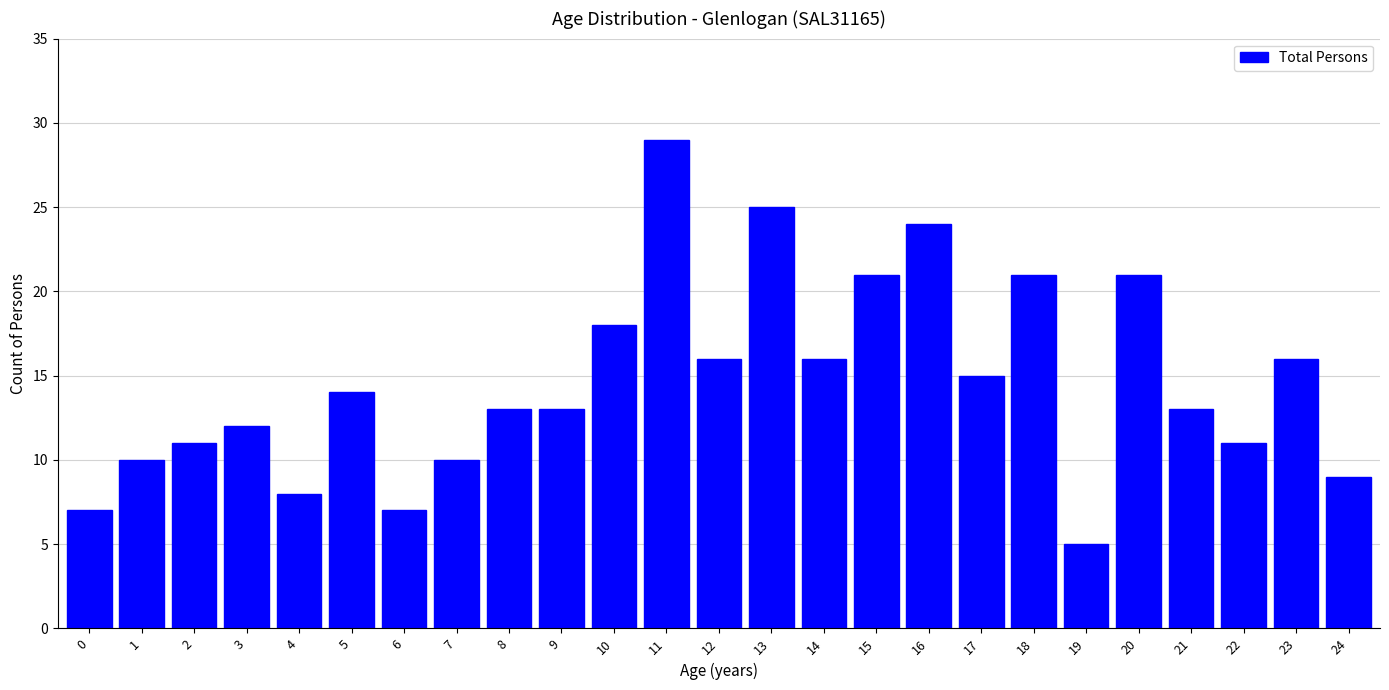

Reading left to right, list all the values displayed in this chart.

0=7	1=10	2=11	3=12	4=8	5=14	6=7	7=10	8=13	9=13	10=18	11=29	12=16	13=25	14=16	15=21	16=24	17=15	18=21	19=5	20=21	21=13	22=11	23=16	24=9